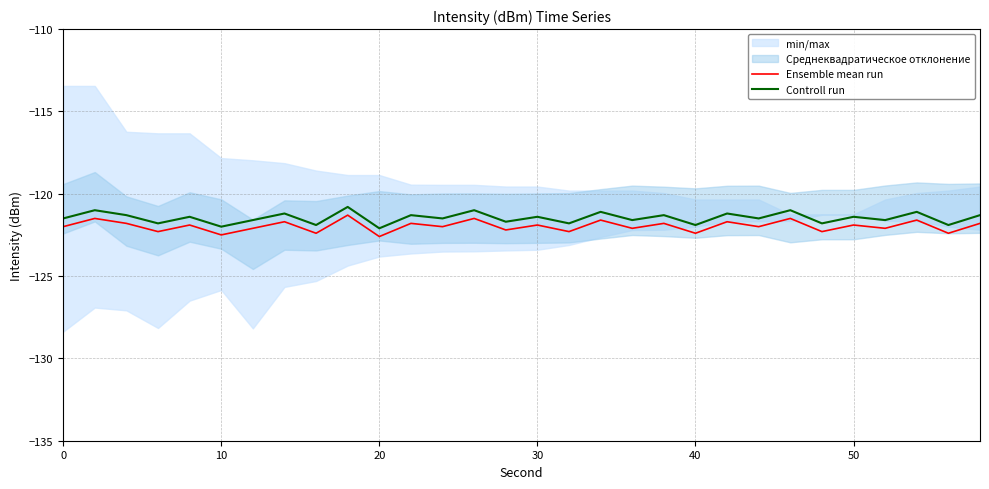

The value of Controll run at 30 is -121.4. True or false?

True